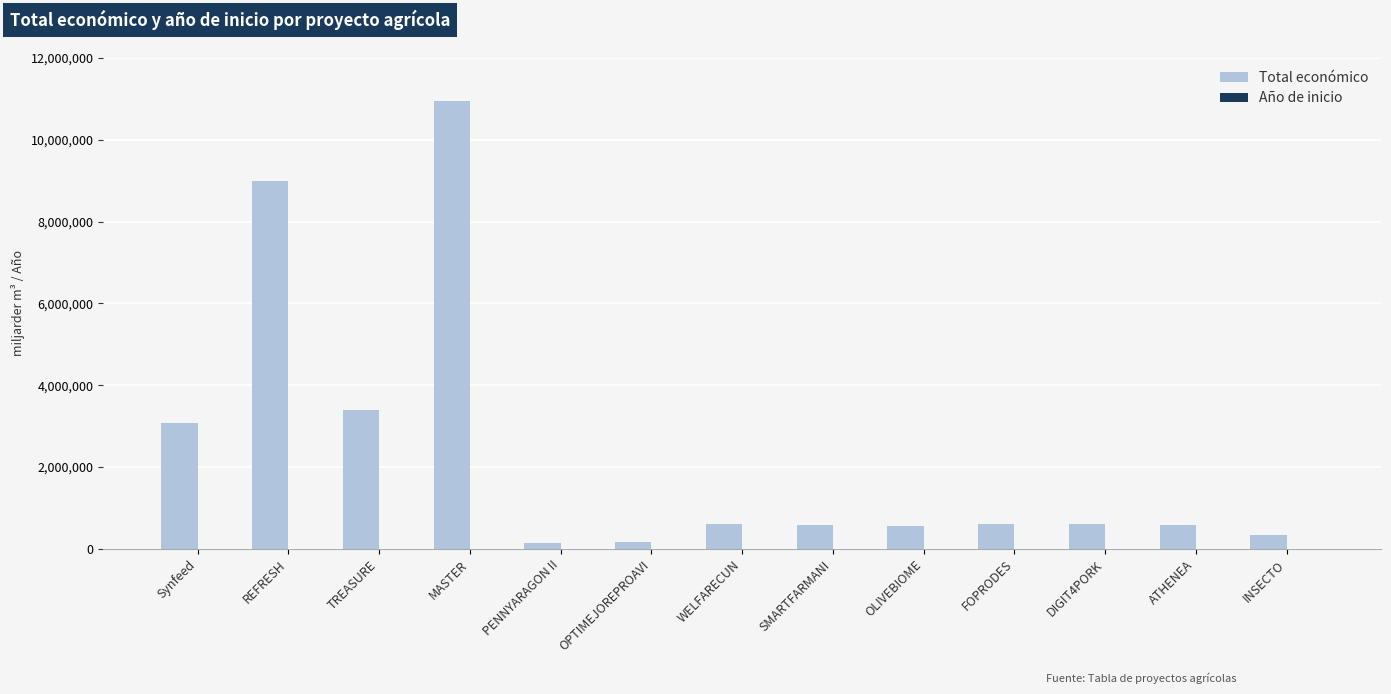

Count the number of data series in this chart.

2